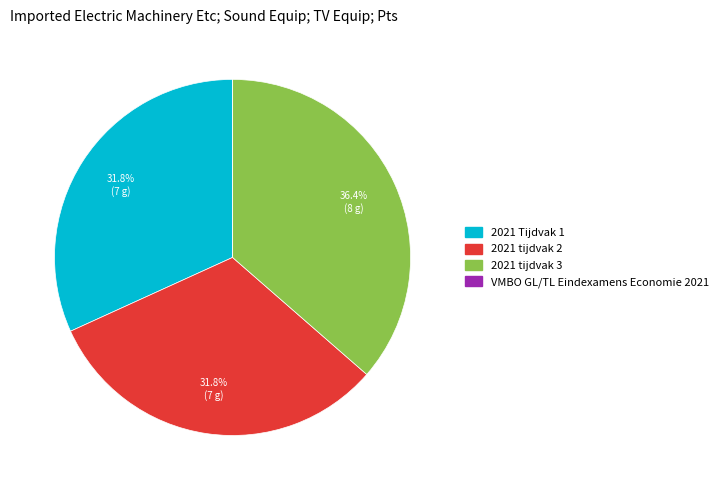

What is the largest slice in the pie chart?

2021 tijdvak 3